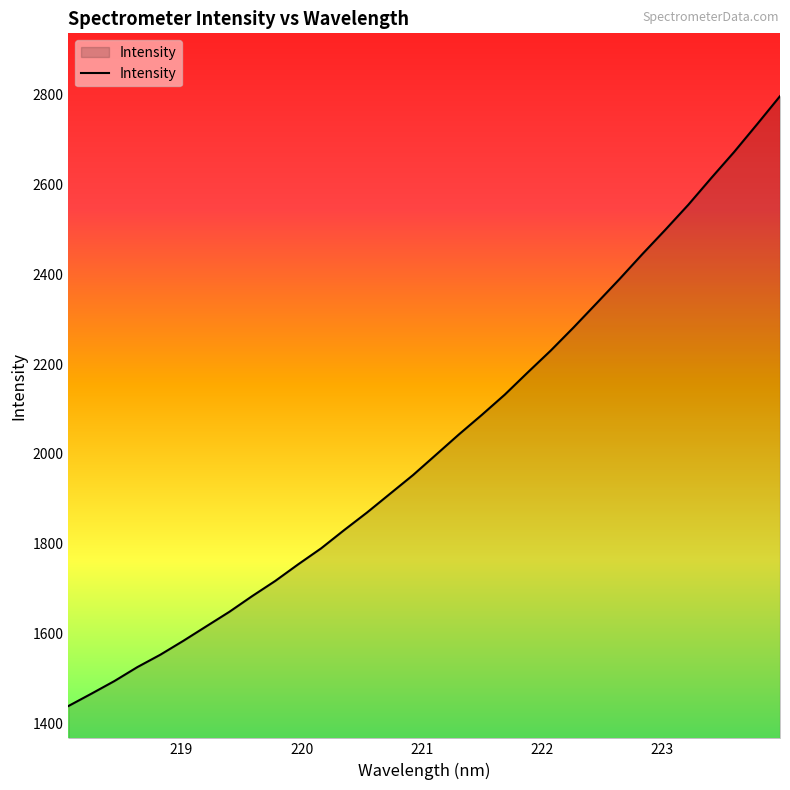

What is the minimum value shown in the chart?

1439.3